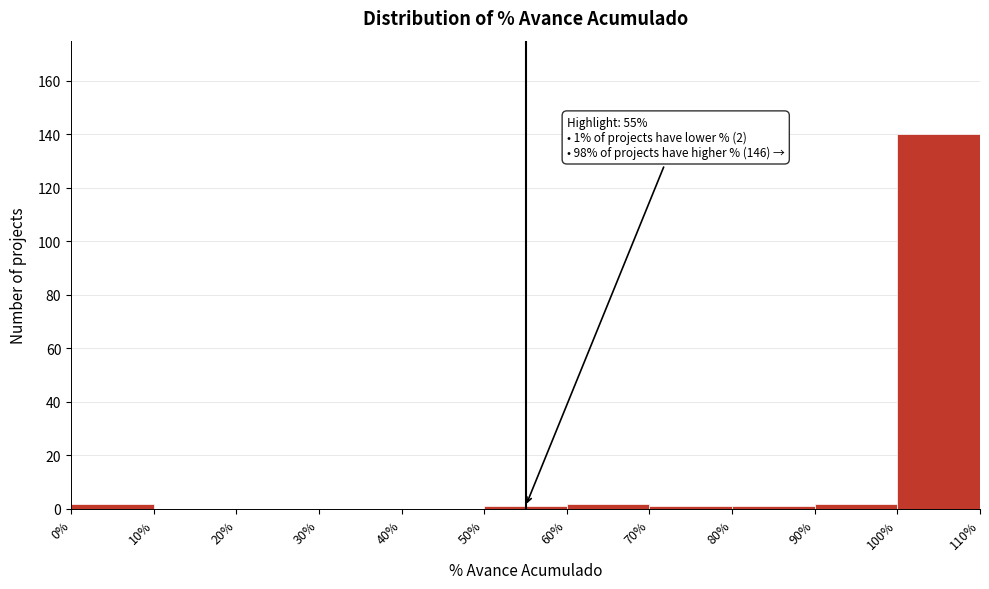

Over which range of the x-axis is the bar tallest?

100% to 110%